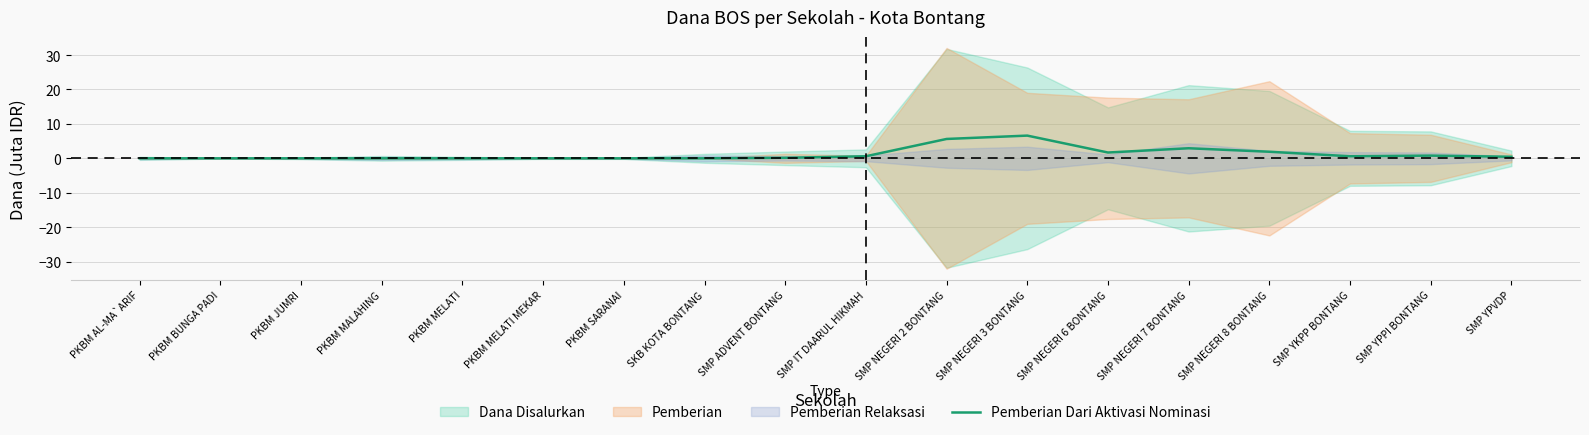

True or false: the data shows 0.0 at PKBM MELATI.

True